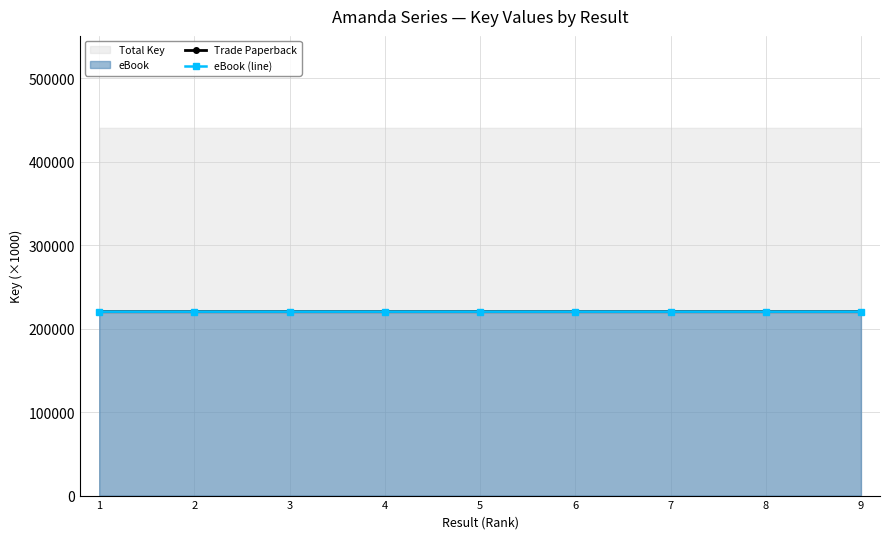

In Trade Paperback, how many points are lower than both neighbors (excluding endpoints)?

1